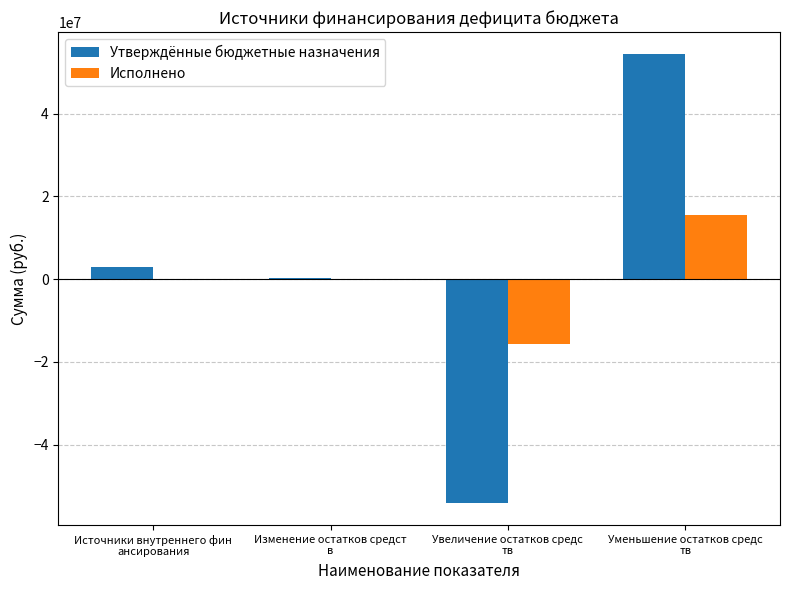

What is the total value across all series at Увеличение остатков средс
тв?

-69863812.4